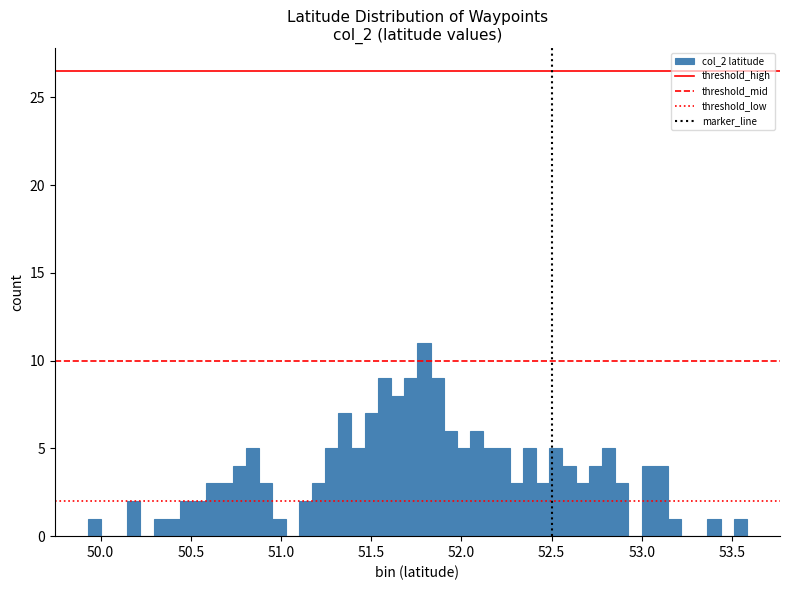

Around what value on the x-axis is the tallest bar? Give the approximate position of its centre, as read against the axis.

51.80